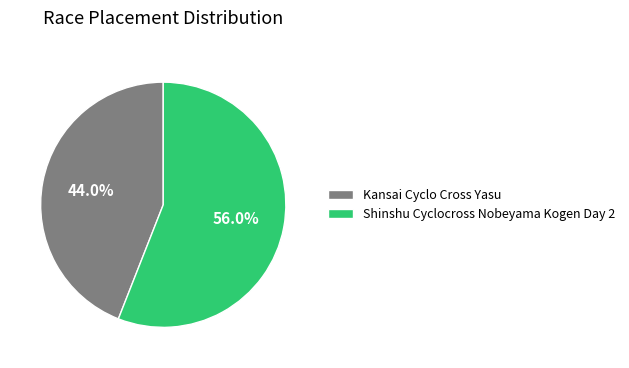

Which slice is the largest?

Shinshu Cyclocross Nobeyama Kogen Day 2